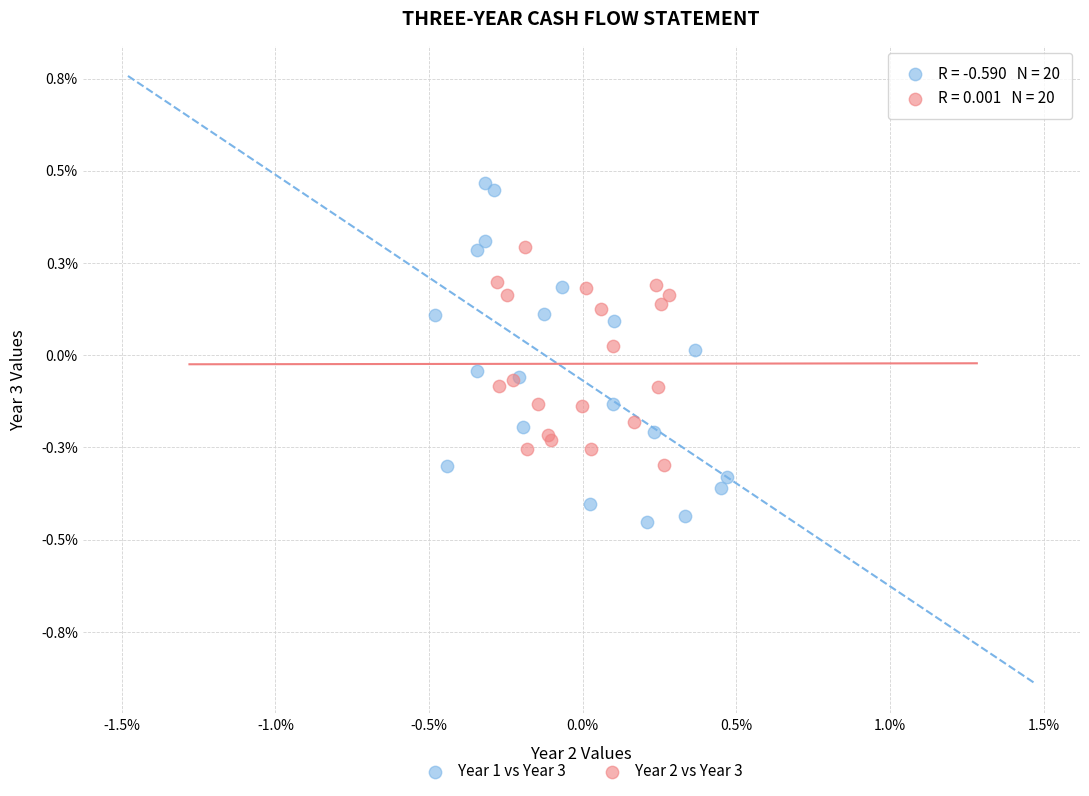

Which series has the widest spread of Y values?

Year 1 vs Year 3